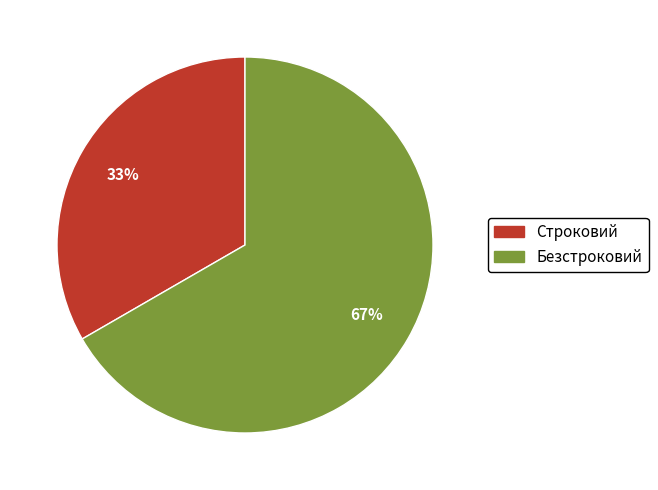

To the nearest percent, what is the average slice percentage?

50%